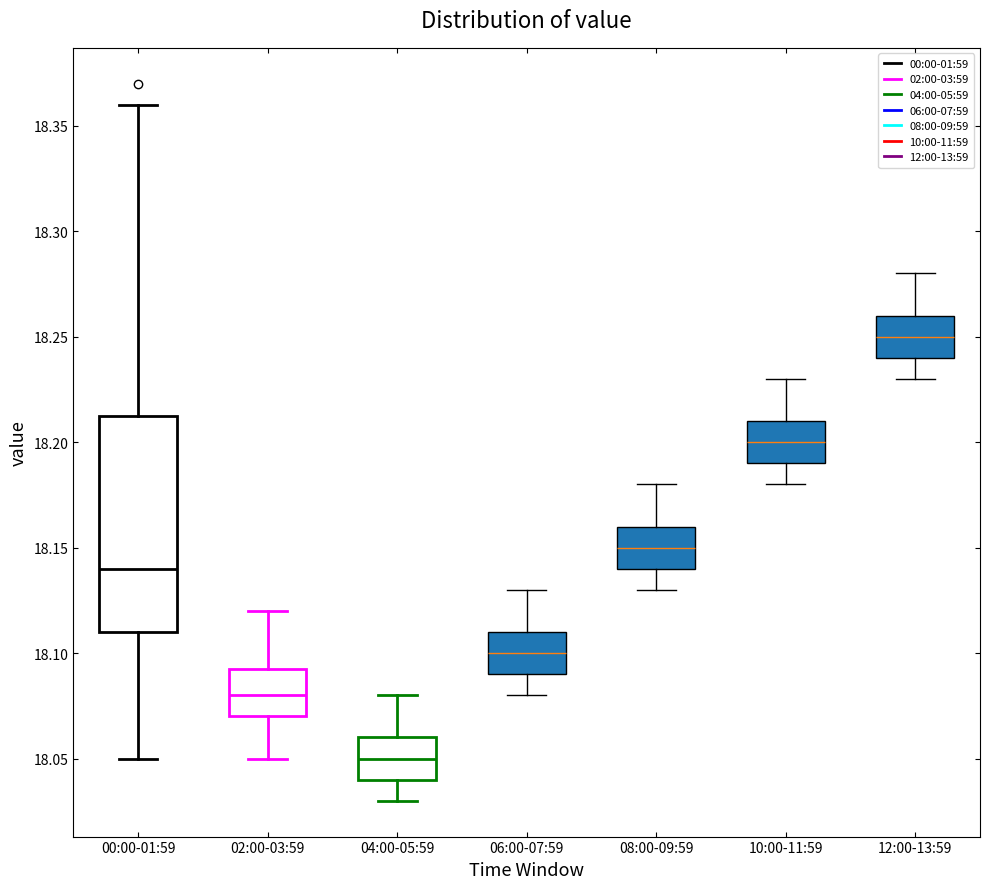

Reading left to right, transcribe this box plot: for each box, give where its median line is, the range the box spans, and where its two whiskers end, as read against the y-axis. The values are not printed on the chart, so give them approximately, as read against the axis.

00:00-01:59: median 18.140, box 18.110 to 18.215, whiskers 18.050 to 18.360
02:00-03:59: median 18.080, box 18.070 to 18.095, whiskers 18.050 to 18.120
04:00-05:59: median 18.050, box 18.040 to 18.060, whiskers 18.030 to 18.080
06:00-07:59: median 18.100, box 18.090 to 18.110, whiskers 18.080 to 18.130
08:00-09:59: median 18.150, box 18.140 to 18.160, whiskers 18.130 to 18.180
10:00-11:59: median 18.200, box 18.190 to 18.210, whiskers 18.180 to 18.230
12:00-13:59: median 18.250, box 18.240 to 18.260, whiskers 18.230 to 18.280